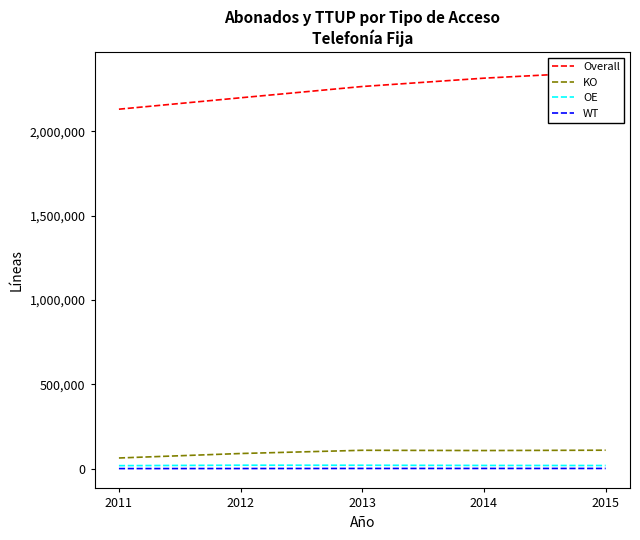

What is the sum of all OE values?

94121